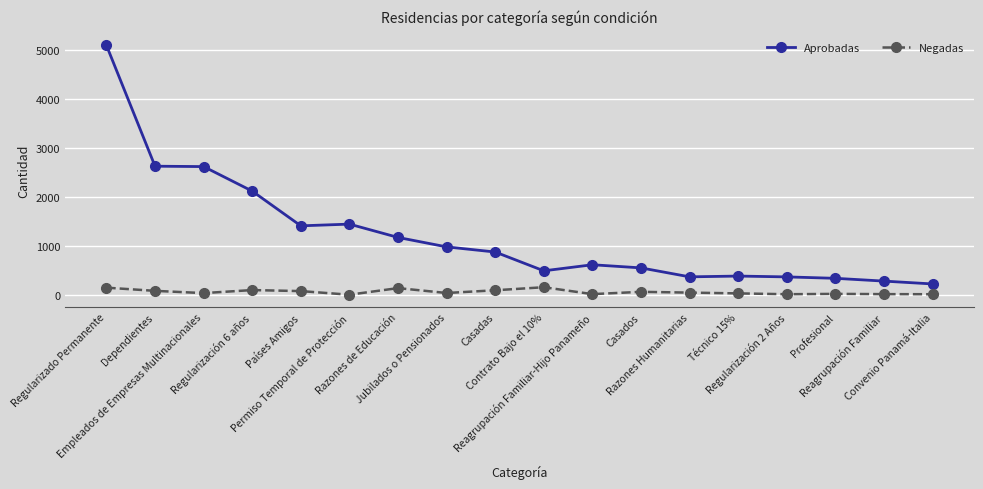

What is the label of the 12th point from the left?

Casados